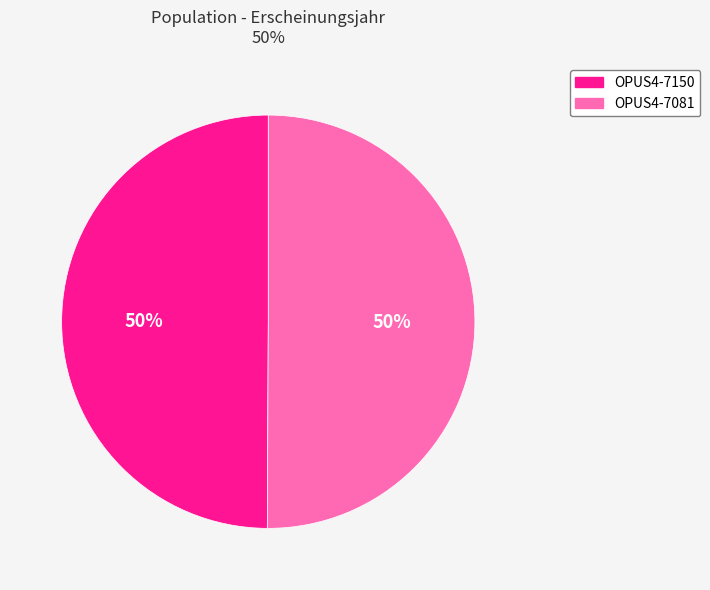

Is it true that OPUS4-7150 is 50% of the pie?

True